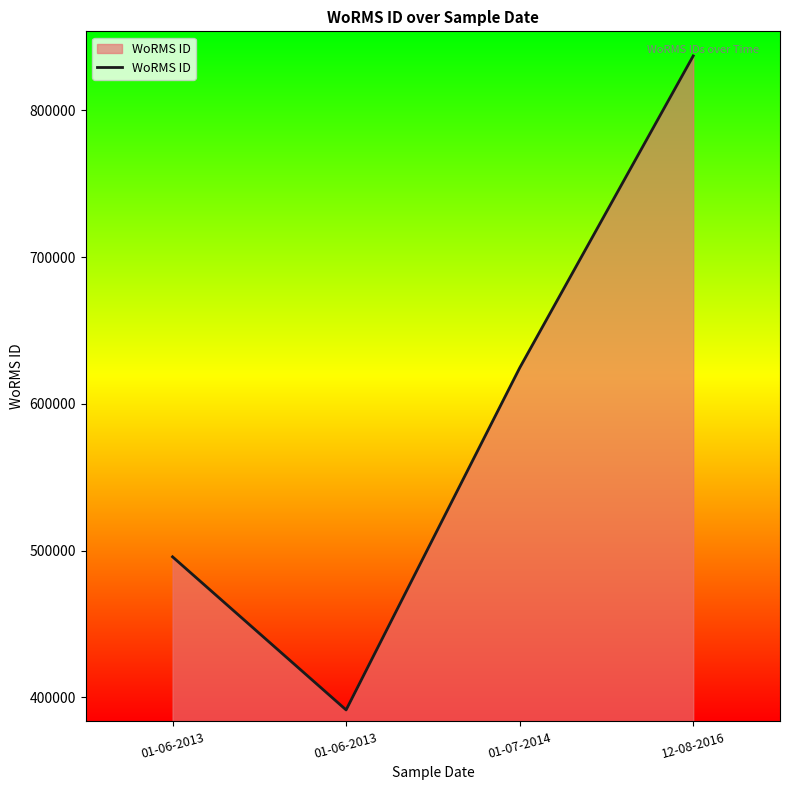

How many lines are shown in the chart?

1